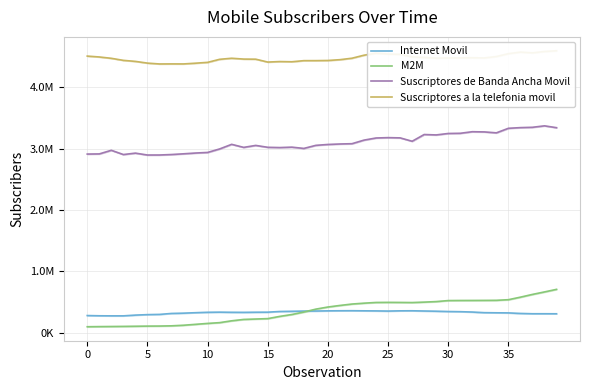

How many interior local peaks does the Suscriptores a la telefonia movil series have?

6